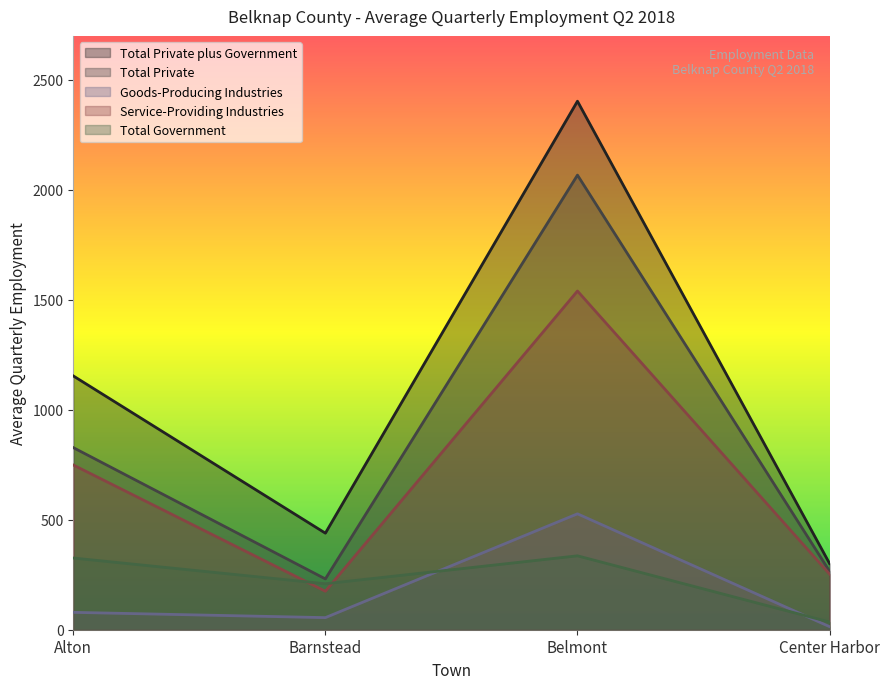

Which category has the highest value in the Total Private plus Government series?

Belmont